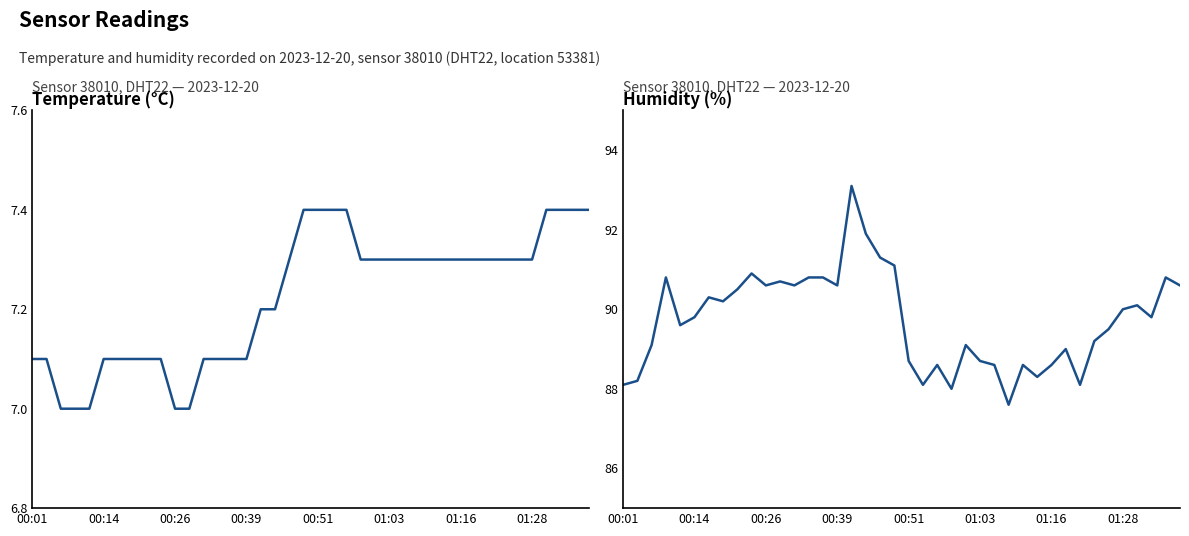

True or false: humidity has more than 0 points higher than both neighbors.

True